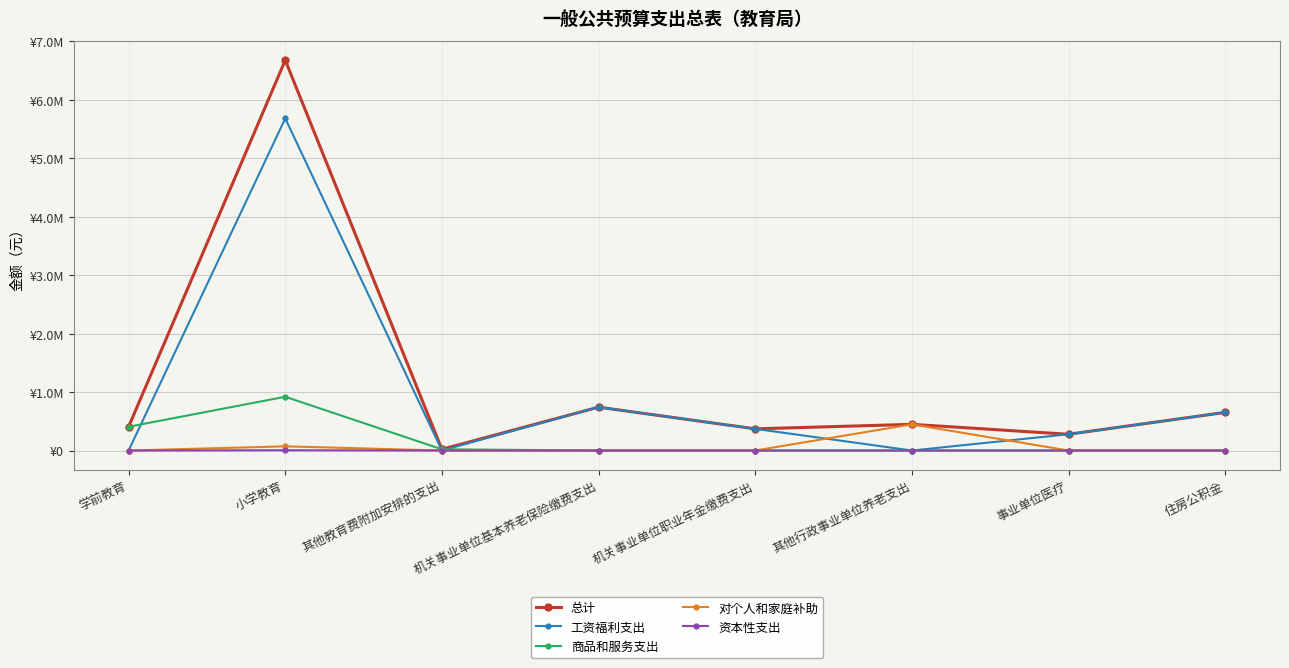

Is the value of 对个人和家庭补助 at 机关事业单位职业年金缴费支出 greater than the value of 资本性支出 at 其他行政事业单位养老支出?

No